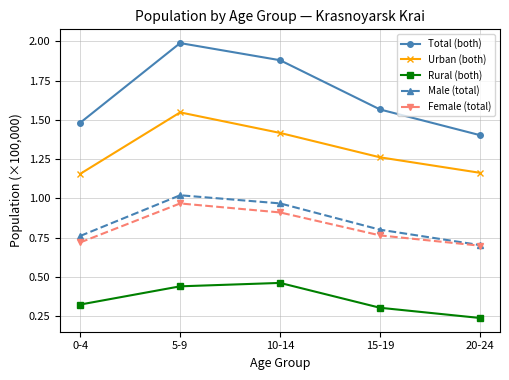

Where is Rural (both) nearest to the value 0?

20-24